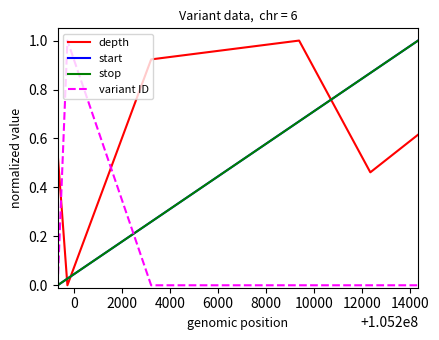

Does the chart have visible grid lines?

No